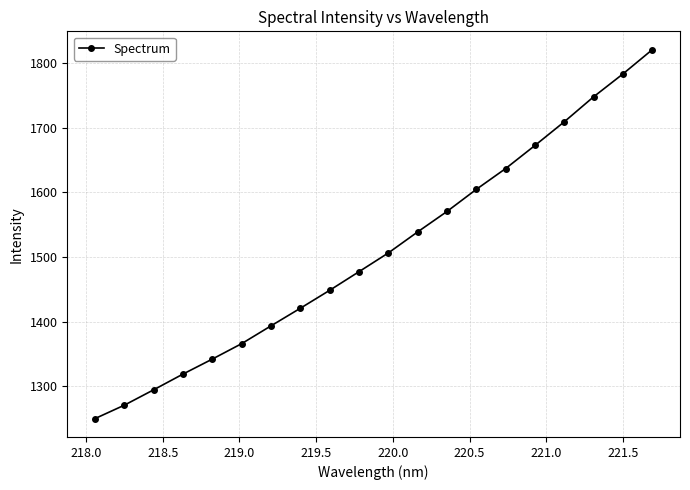

True or false: there are more than 0 points higher than both neighbors.

False